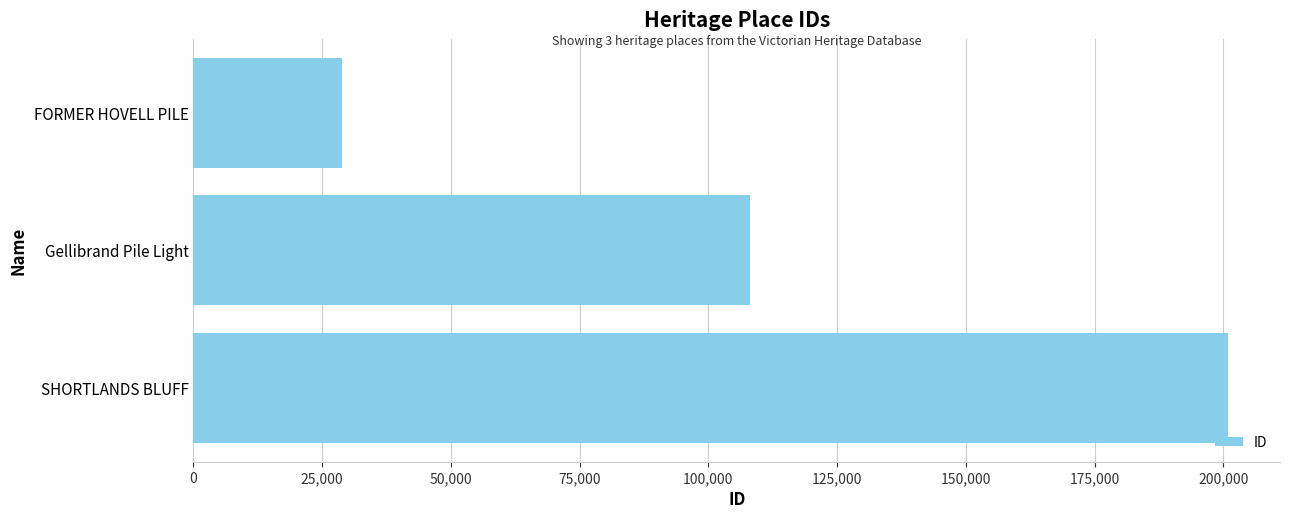

What is the difference between the maximum and minimum values?

172207